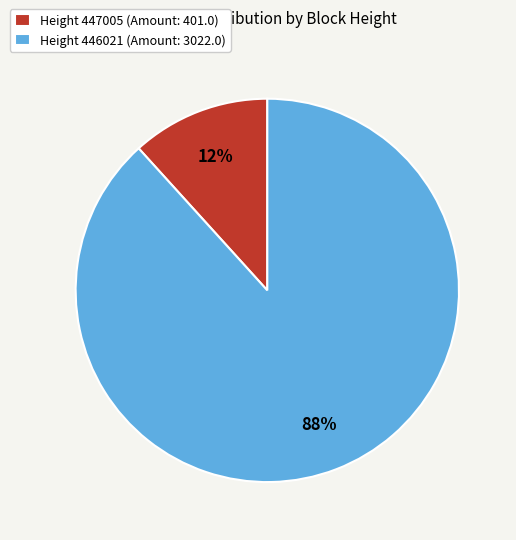

How many segments does this pie chart have?

2